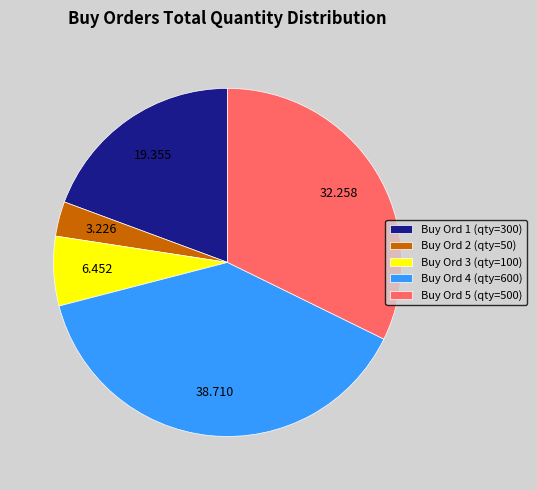

Is there a majority slice in this chart?

No